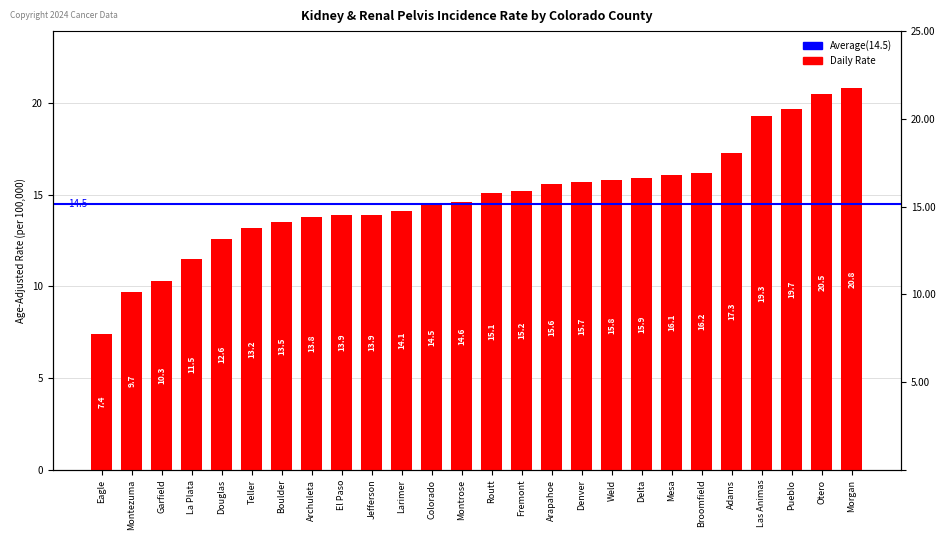

What is the ratio of the value at Denver to the value at Delta?

1.0